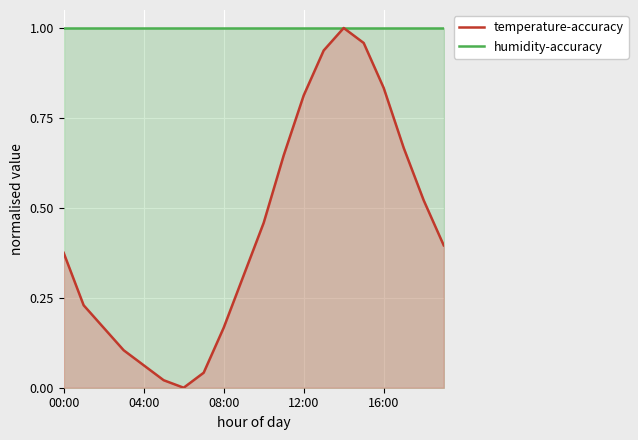

Reading left to right, extract all data points from this chart.

0.4	0.2	0.2	0.1	0.1	0.0	0.0	0.0	0.2	0.3	0.5	0.6	0.8	0.9	1.0	1.0	0.8	0.7	0.5	0.4